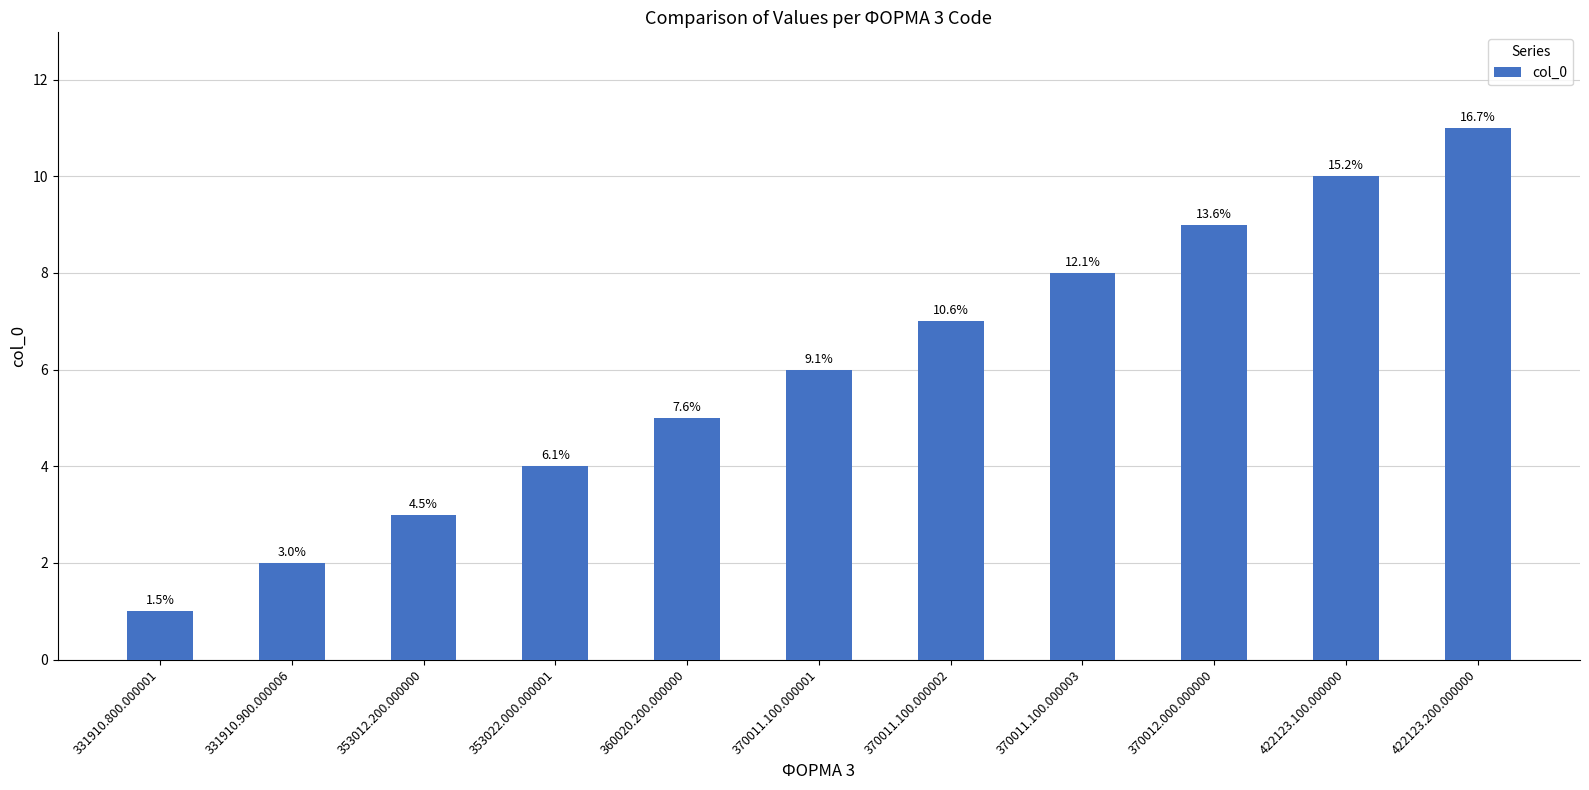

What is the label of the 6th bar from the left?

370011.100.000001